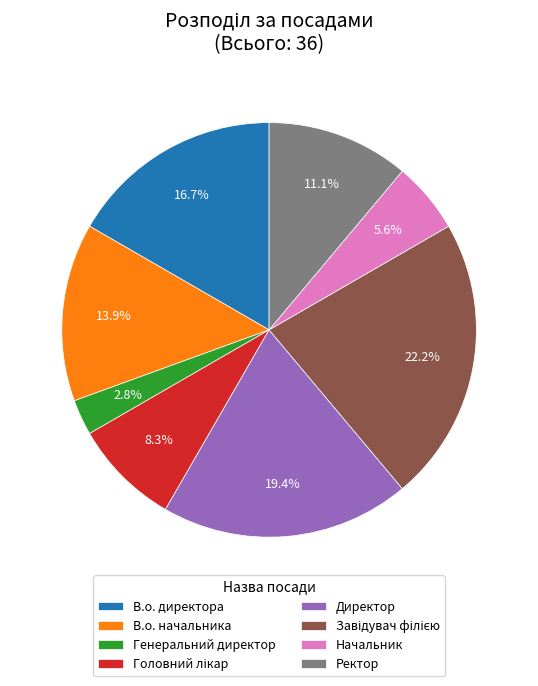

To the nearest percent, what is the average slice percentage?

12%